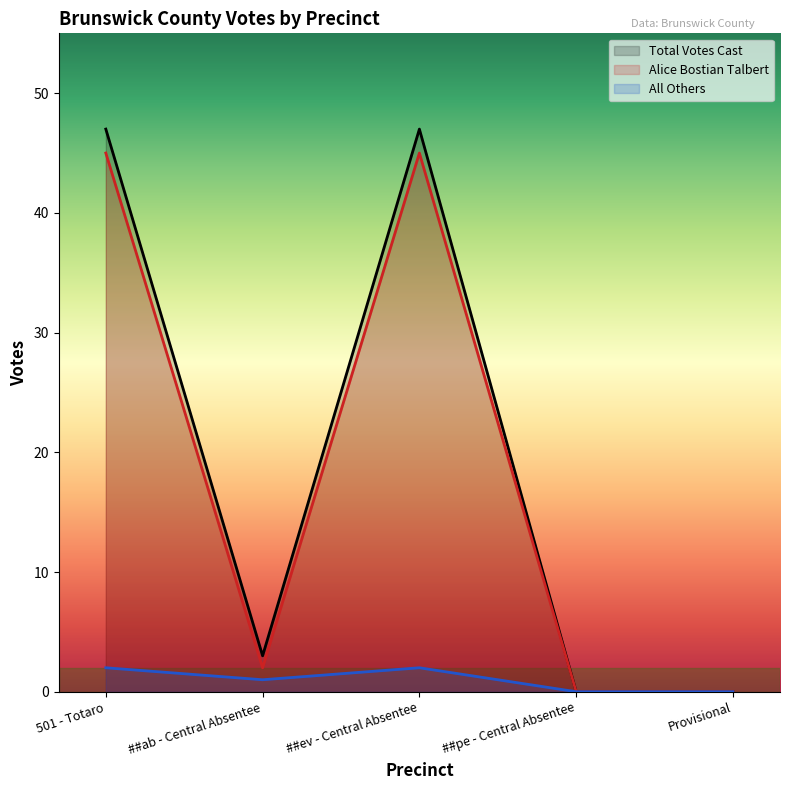

Which series has the widest spread of values?

Total Votes Cast